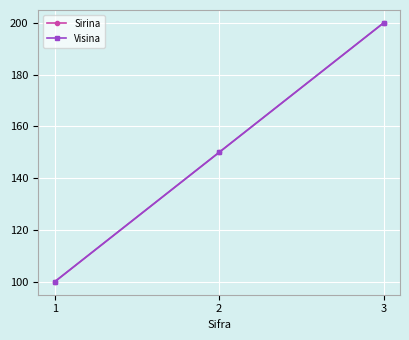

Does the chart have visible grid lines?

Yes